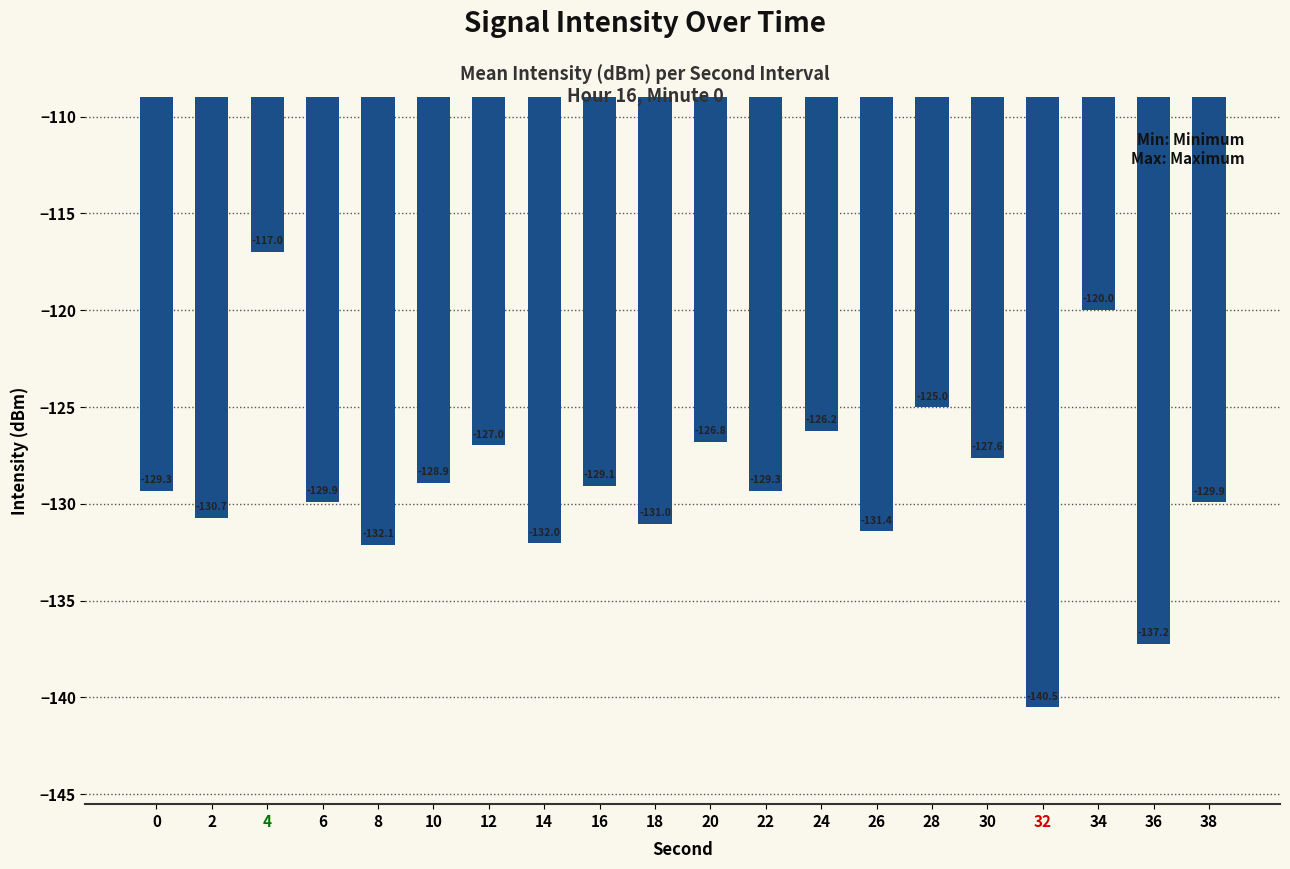

What is the greatest value displayed?

-117.0